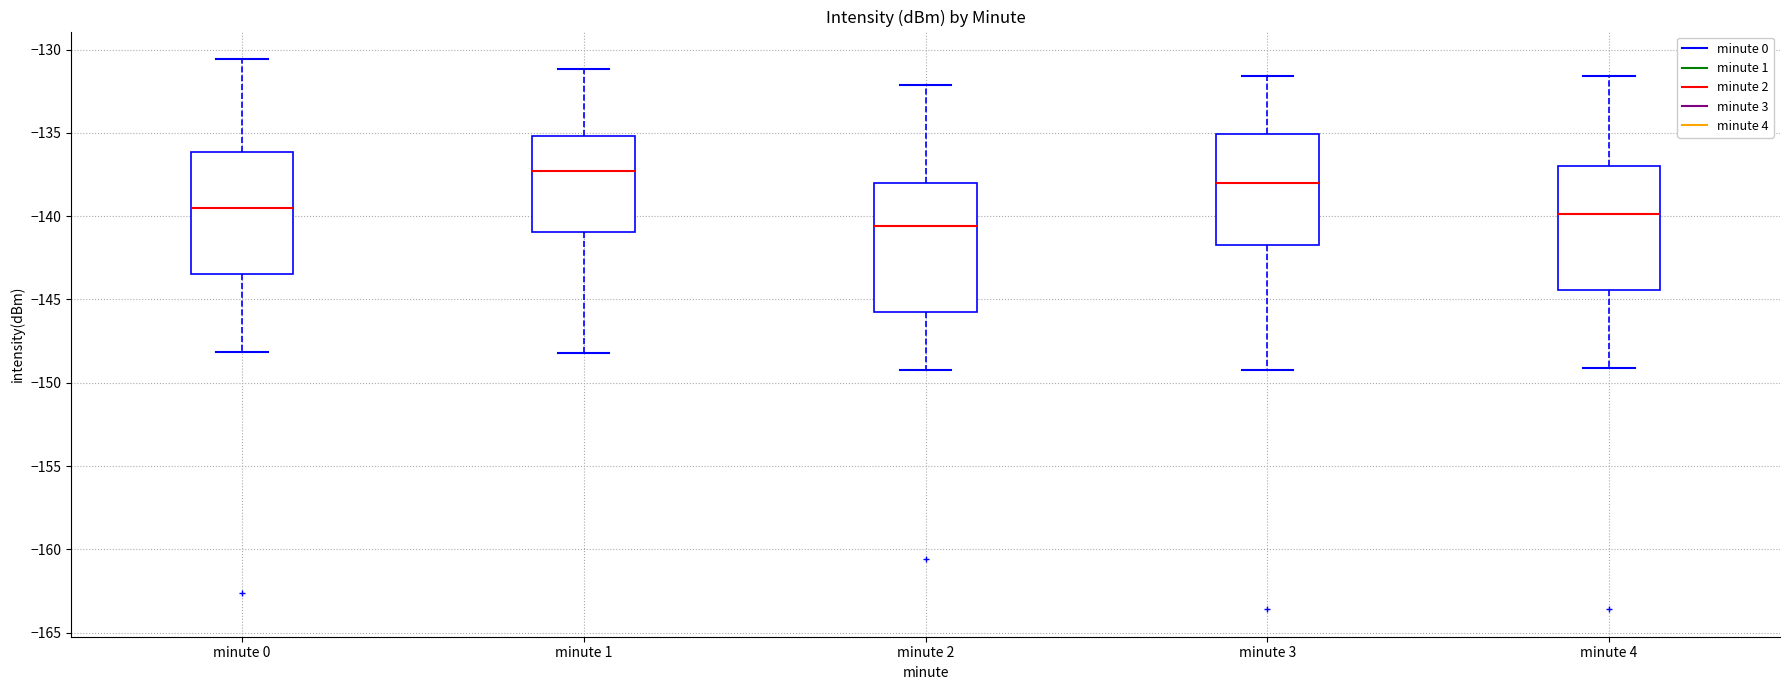

Reading left to right, transcribe this box plot: for each box, give where its median line is, the range the box spans, and where its two whiskers end, as read against the y-axis. The values are not printed on the chart, so give them approximately, as read against the axis.

minute 0: median -139.5, box -143.5 to -136.0, whiskers -148.0 to -130.5
minute 1: median -137.5, box -141.0 to -135.0, whiskers -148.0 to -131.0
minute 2: median -140.5, box -146.0 to -138.0, whiskers -149.0 to -132.0
minute 3: median -138.0, box -141.5 to -135.0, whiskers -149.0 to -131.5
minute 4: median -140.0, box -144.5 to -137.0, whiskers -149.0 to -131.5